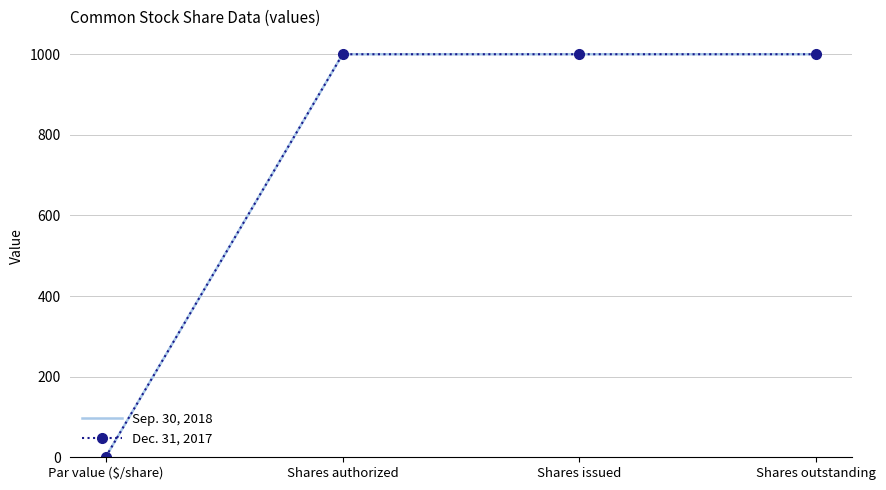

How many series are shown in this chart?

2